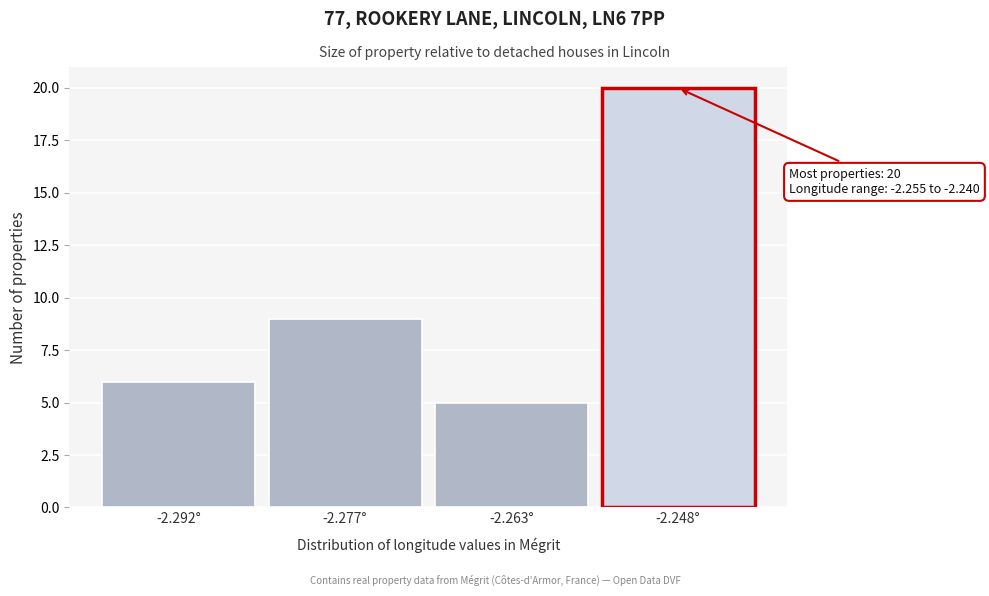

Reading left to right, extract all data points from this chart.

6	9	5	20